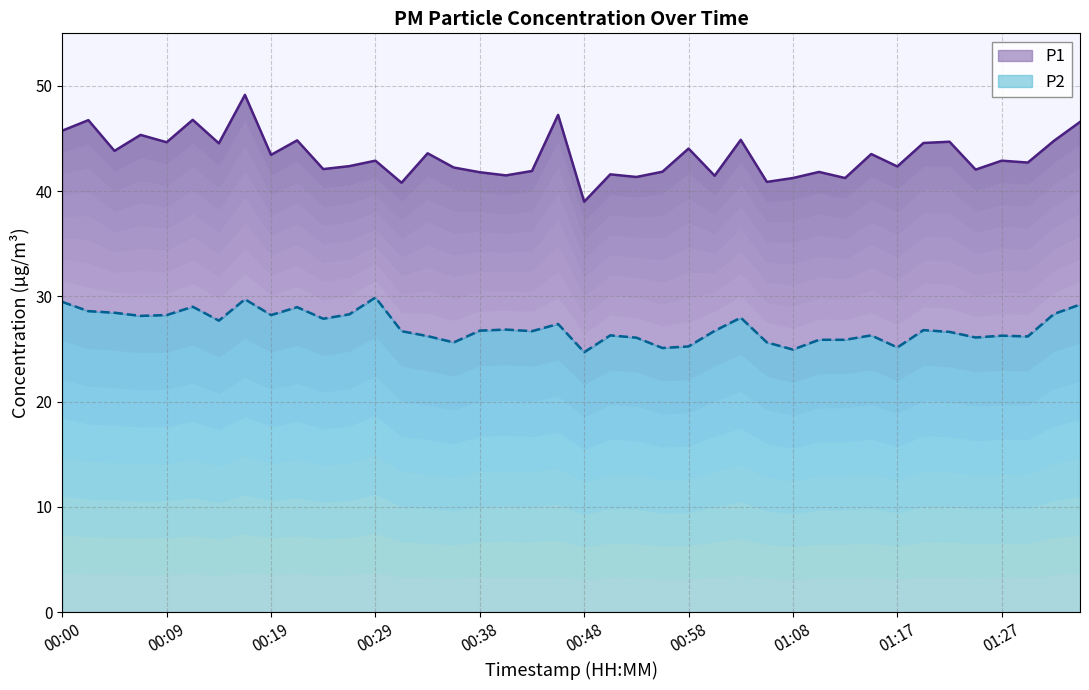

At which label does P2 first exceed 26?

00:00